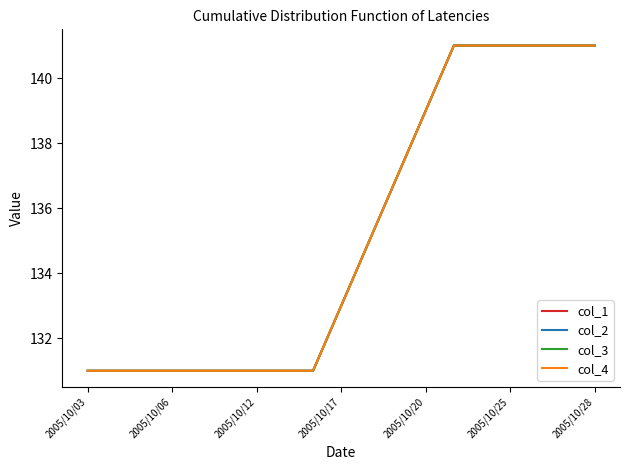

Does the chart have visible grid lines?

No